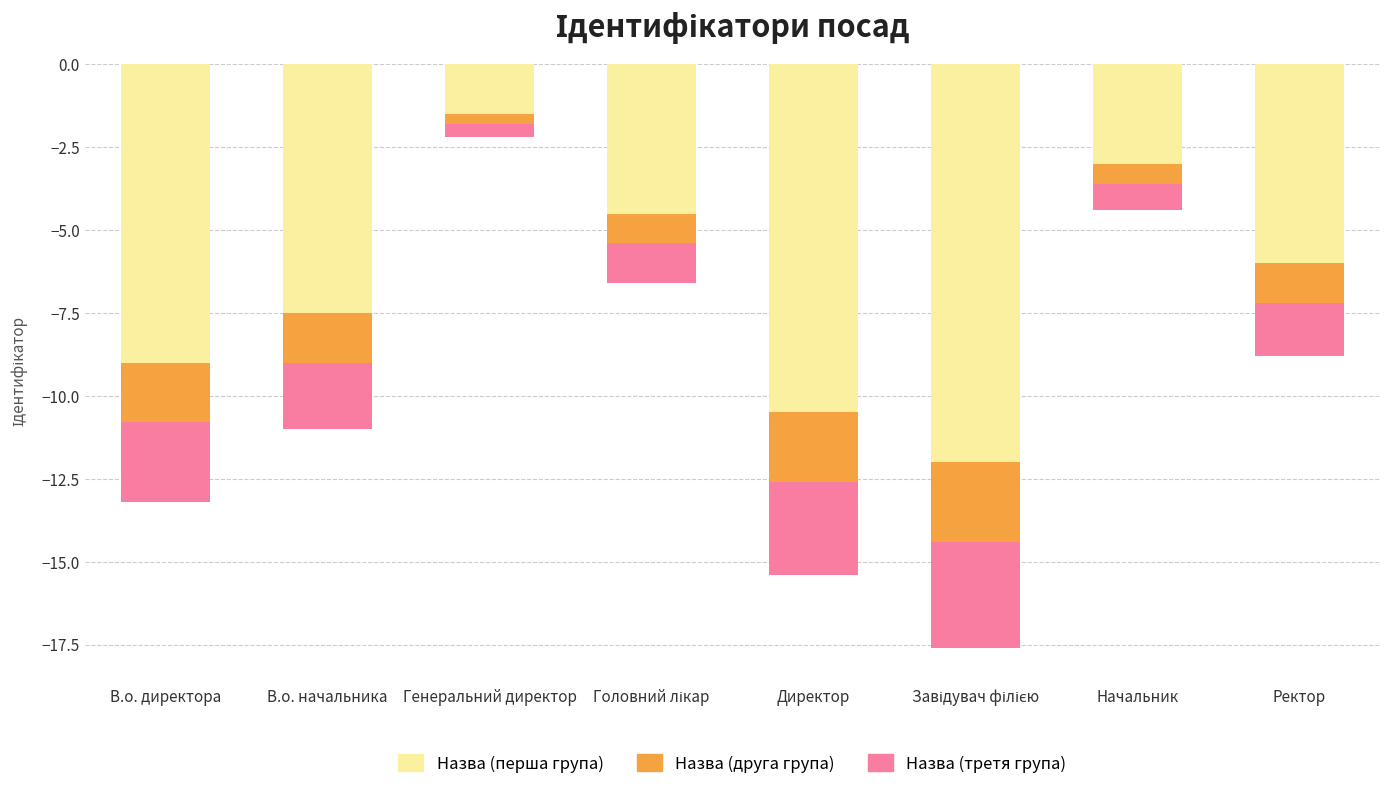

What is the maximum value shown in the chart?

-0.3